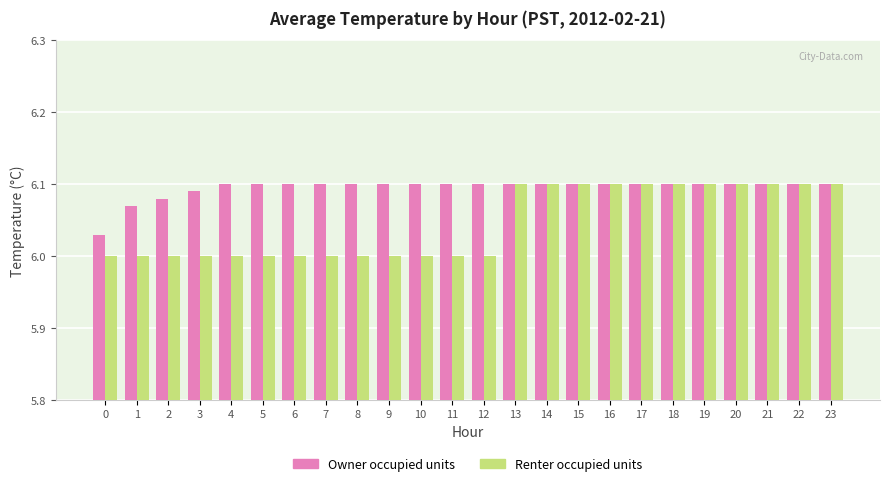

How many Renter occupied units values are between 6 and 7?

24